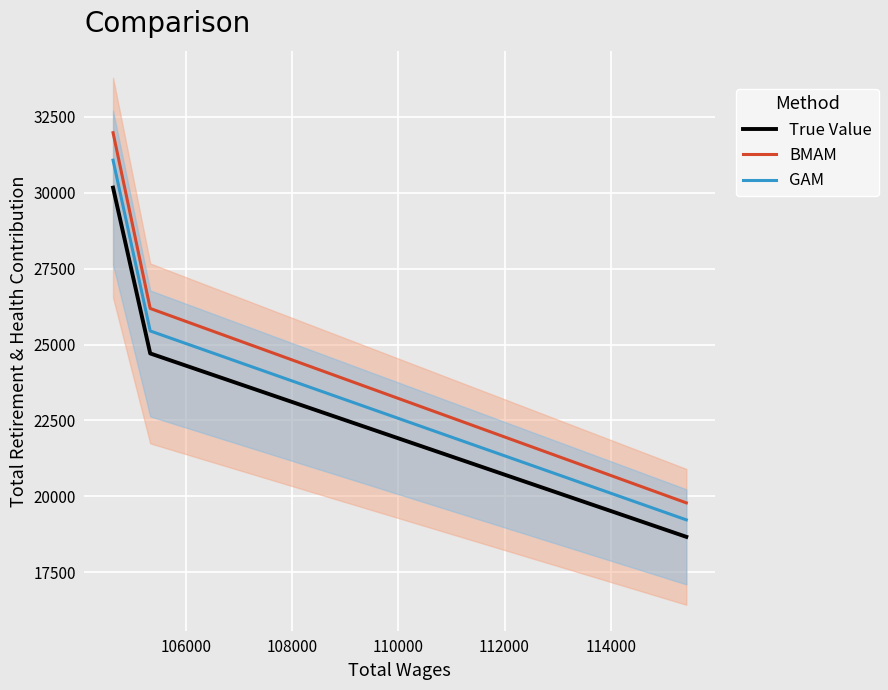

At 106000, list the series in order from smallest to largest.

True Value, GAM, BMAM